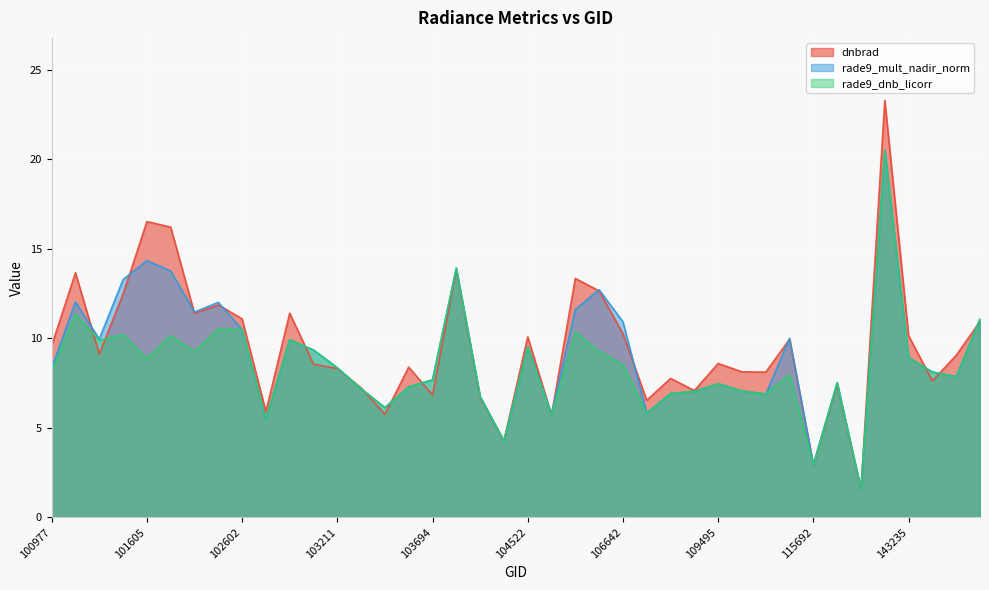

What is the minimum value for rade9_mult_nadir_norm?

1.6